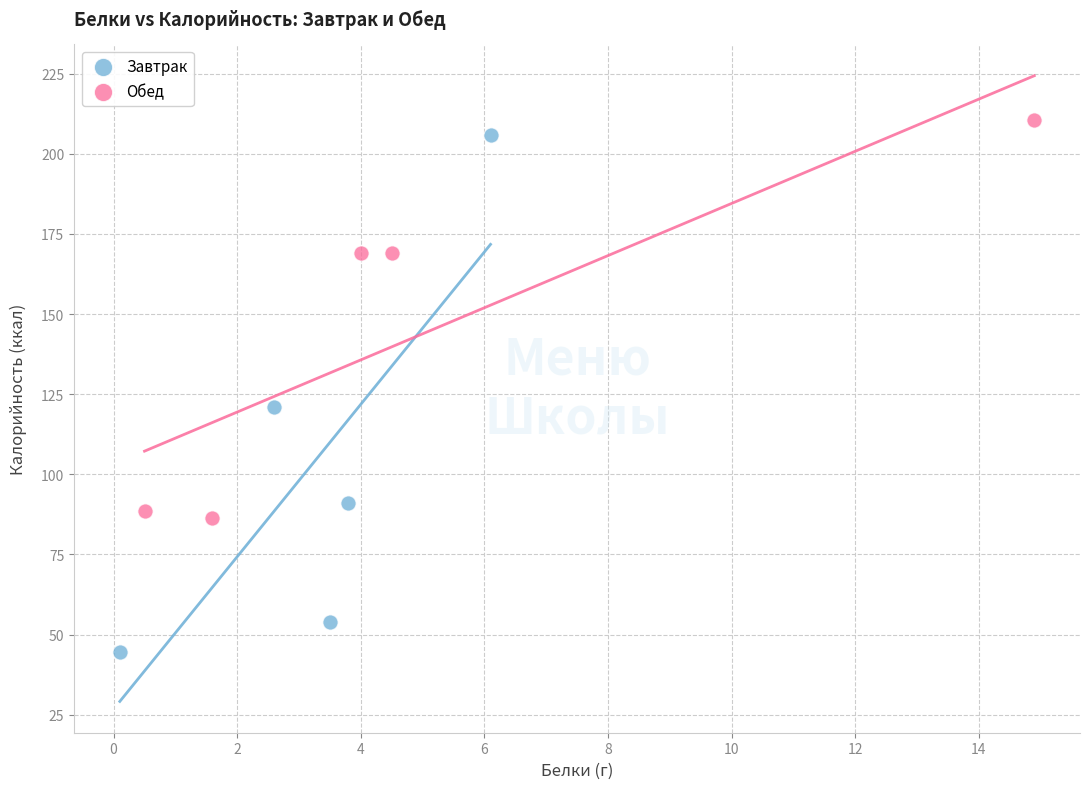

Which series has the largest Y range (max minus min)?

Завтрак